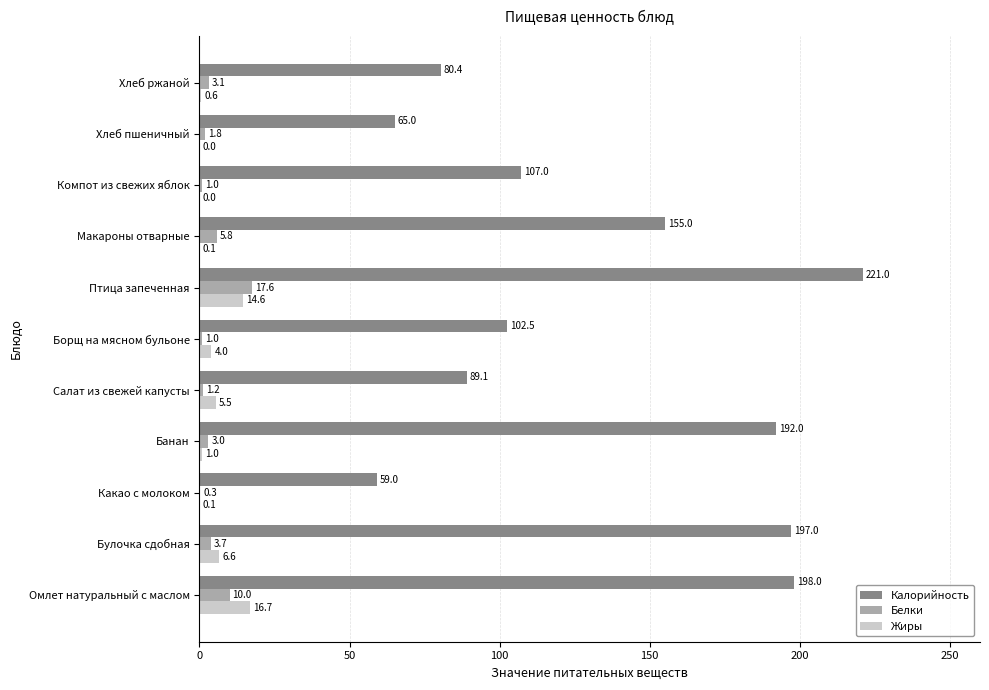

What is the sum of the Калорийность values at Хлеб пшеничный and Макароны отварные?

220.0